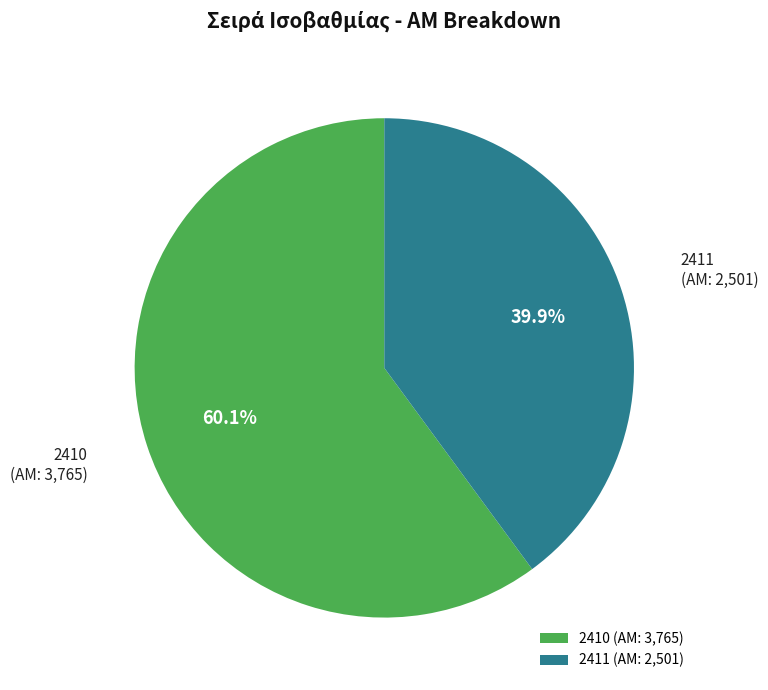

Is there any slice that represents more than half of the pie?

Yes